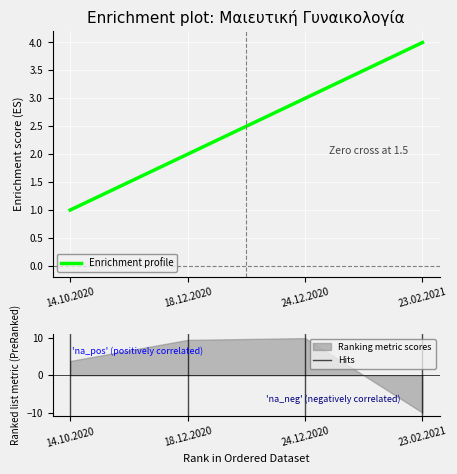

How many data points are above 3?

1